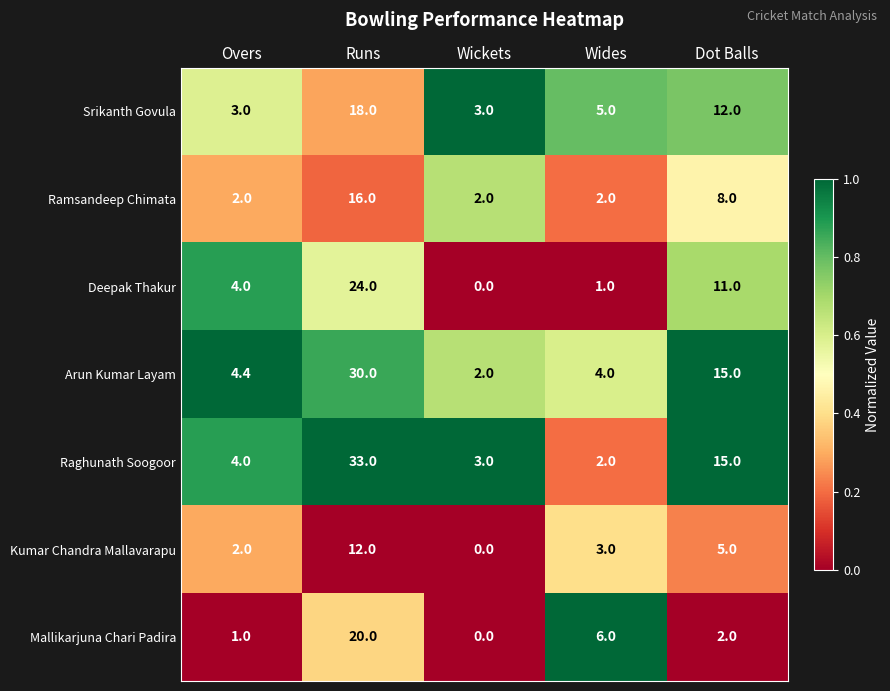

What is the average value of the Mallikarjuna Chari Padira series?

5.8